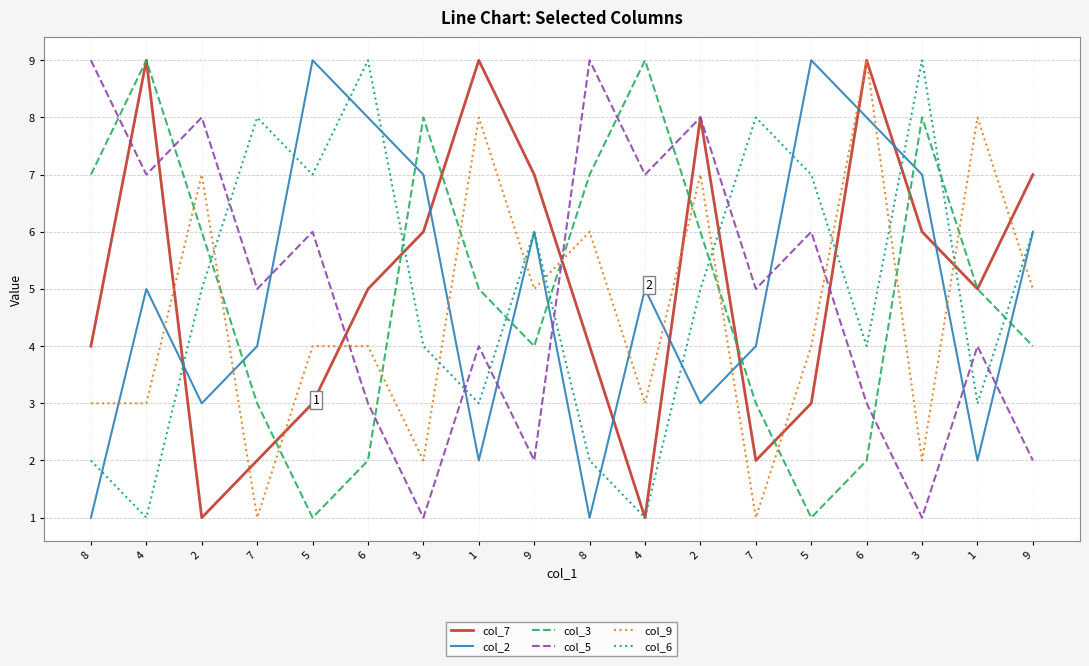

Does the chart display data point markers on the line(s)?

No